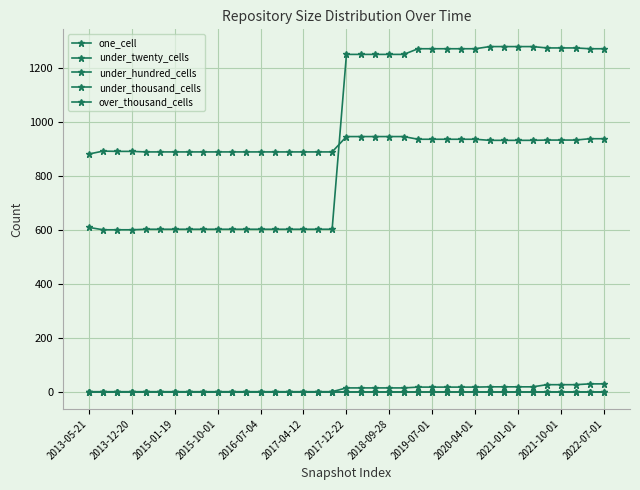

Reading right to left, what are all the values shown in this chart?

one_cell: 939	939	934	934	934	933	933	933	933	937	937	937	937	937	947	947	947	947	947	890	890	890	890	890	890	890	890	890	890	890	890	890	890	892	892	893	882
under_twenty_cells: 1273	1273	1276	1276	1276	1281	1281	1281	1281	1273	1273	1273	1273	1273	1252	1252	1252	1252	1252	603	603	603	603	603	603	603	603	603	603	603	603	603	603	601	601	601	610
under_hundred_cells: 29	29	26	26	26	18	18	18	18	17	17	17	17	17	14	14	14	14	14	0	0	0	0	0	0	0	0	0	0	0	0	0	0	0	0	0	0
under_thousand_cells: 0	0	0	0	0	0	0	0	0	0	0	0	0	0	0	0	0	0	0	0	0	0	0	0	0	0	0	0	0	0	0	0	0	0	0	0	0
over_thousand_cells: 0	0	0	0	0	0	0	0	0	0	0	0	0	0	0	0	0	0	0	0	0	0	0	0	0	0	0	0	0	0	0	0	0	0	0	0	0